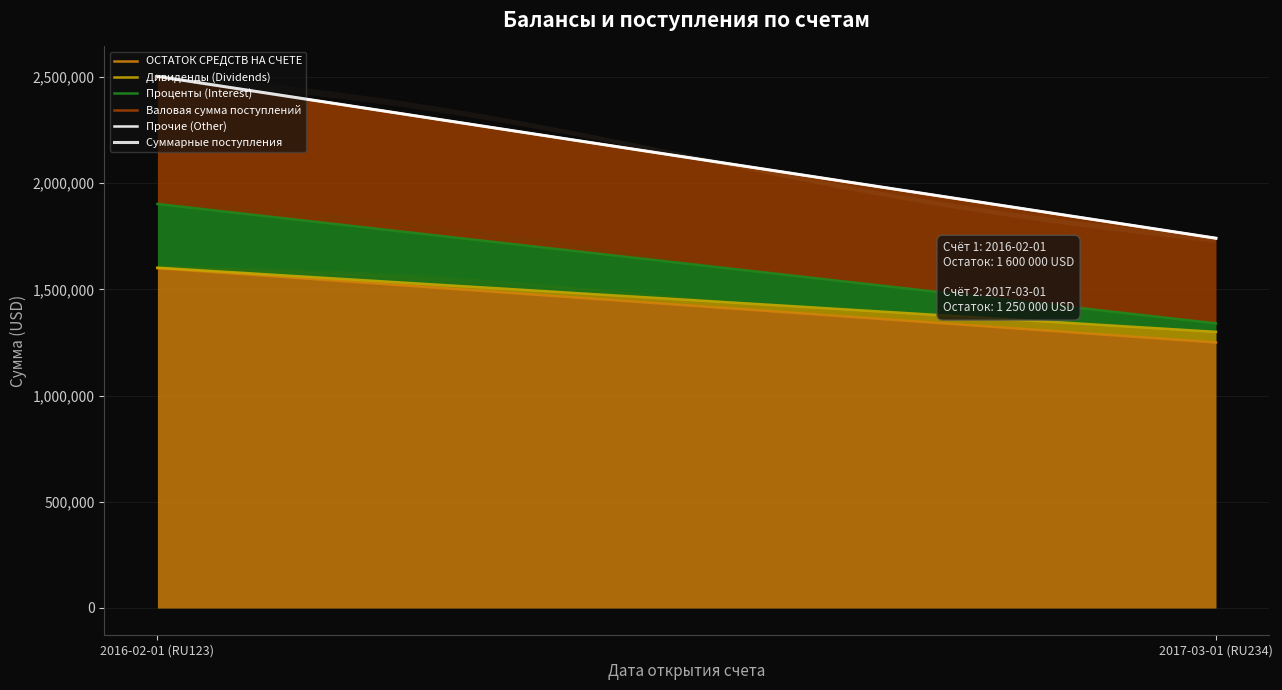

At 2017-03-01 (RU234), list the series in order from largest to smallest.

ОСТАТОК СРЕДСТВ НА СЧЕТЕ, Валовая сумма поступлений, Дивиденды (Dividends), Проценты (Interest), Прочие (Other)